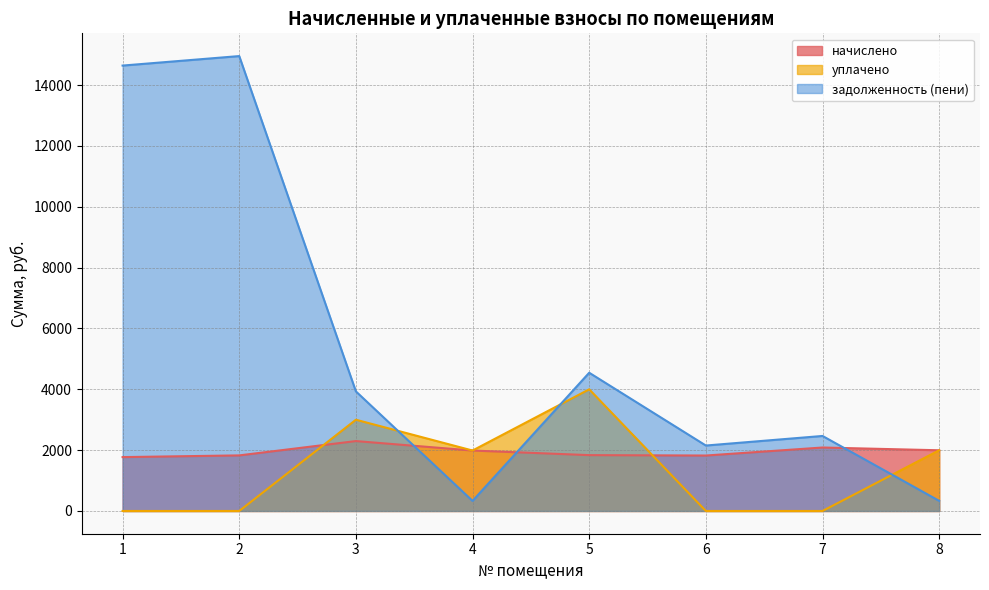

What is the sum of all задолженность (пени) values?

43356.5